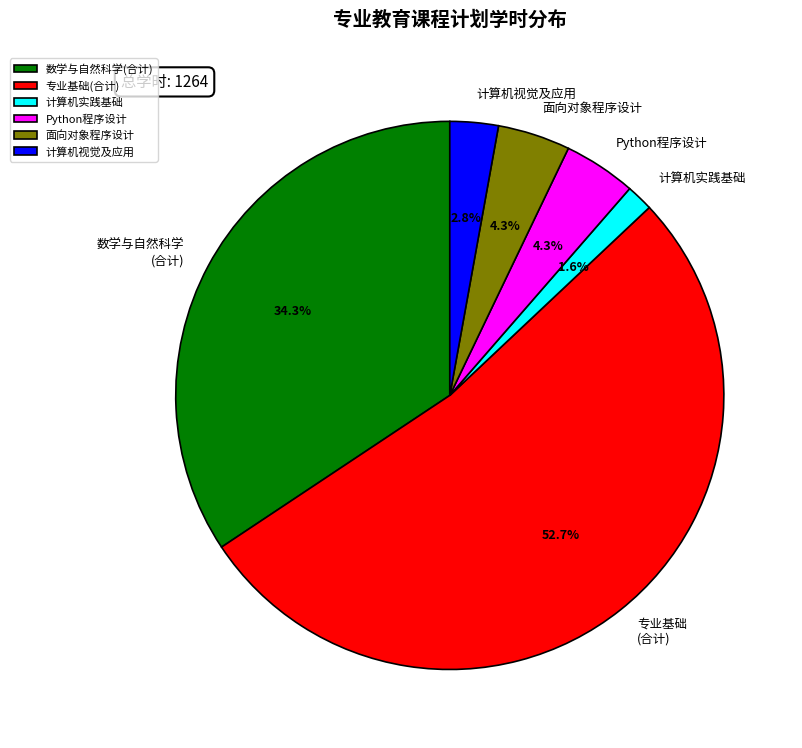

Which has a higher value, 数学与自然科学 (合计) or Python程序设计?

数学与自然科学 (合计)